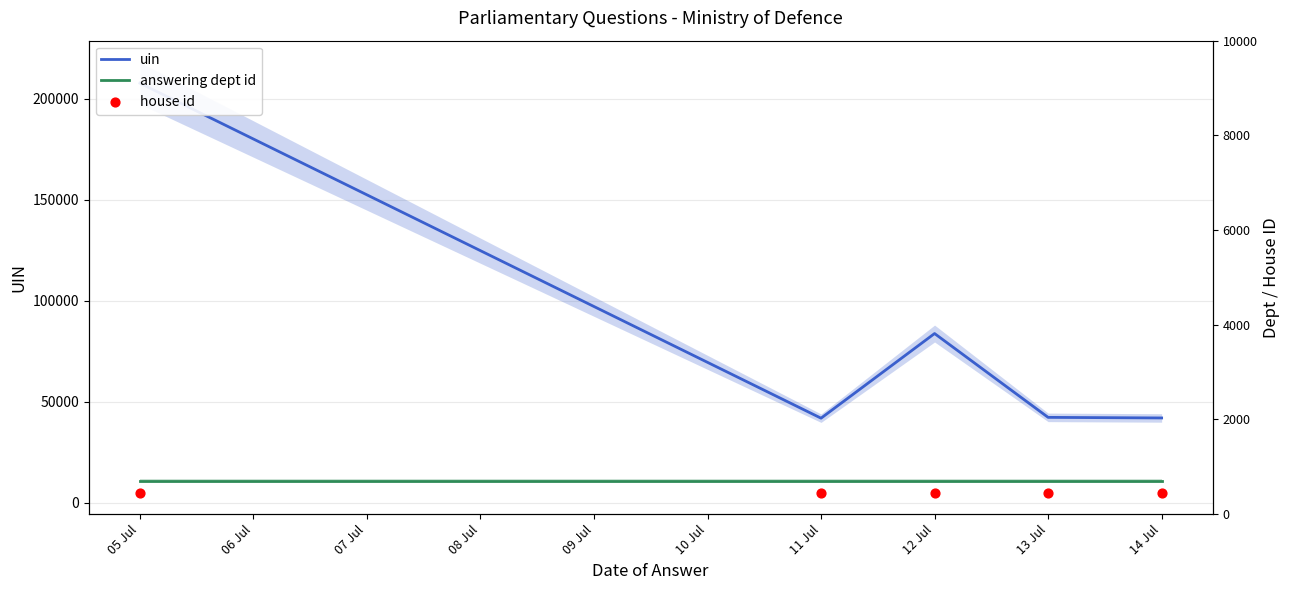

At how many categories does at least one series exceed 32546?

5